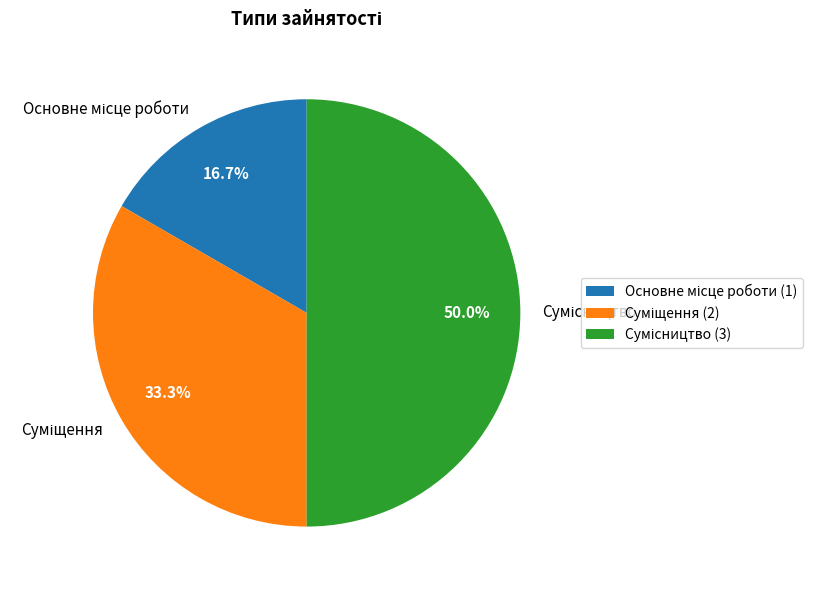

How many slices are in this pie chart?

3